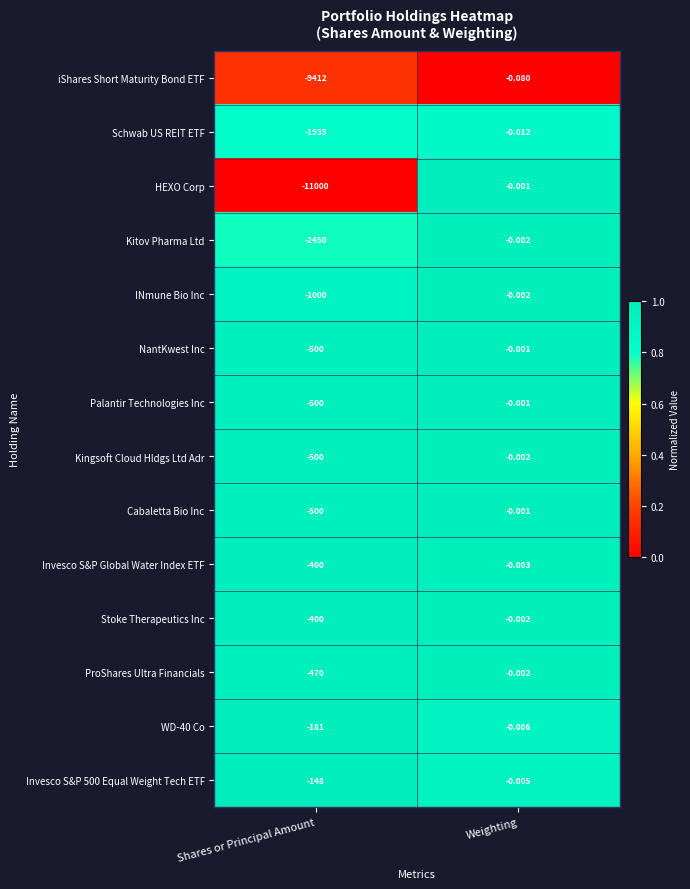

At which category is the sum across all series the highest?

Weighting